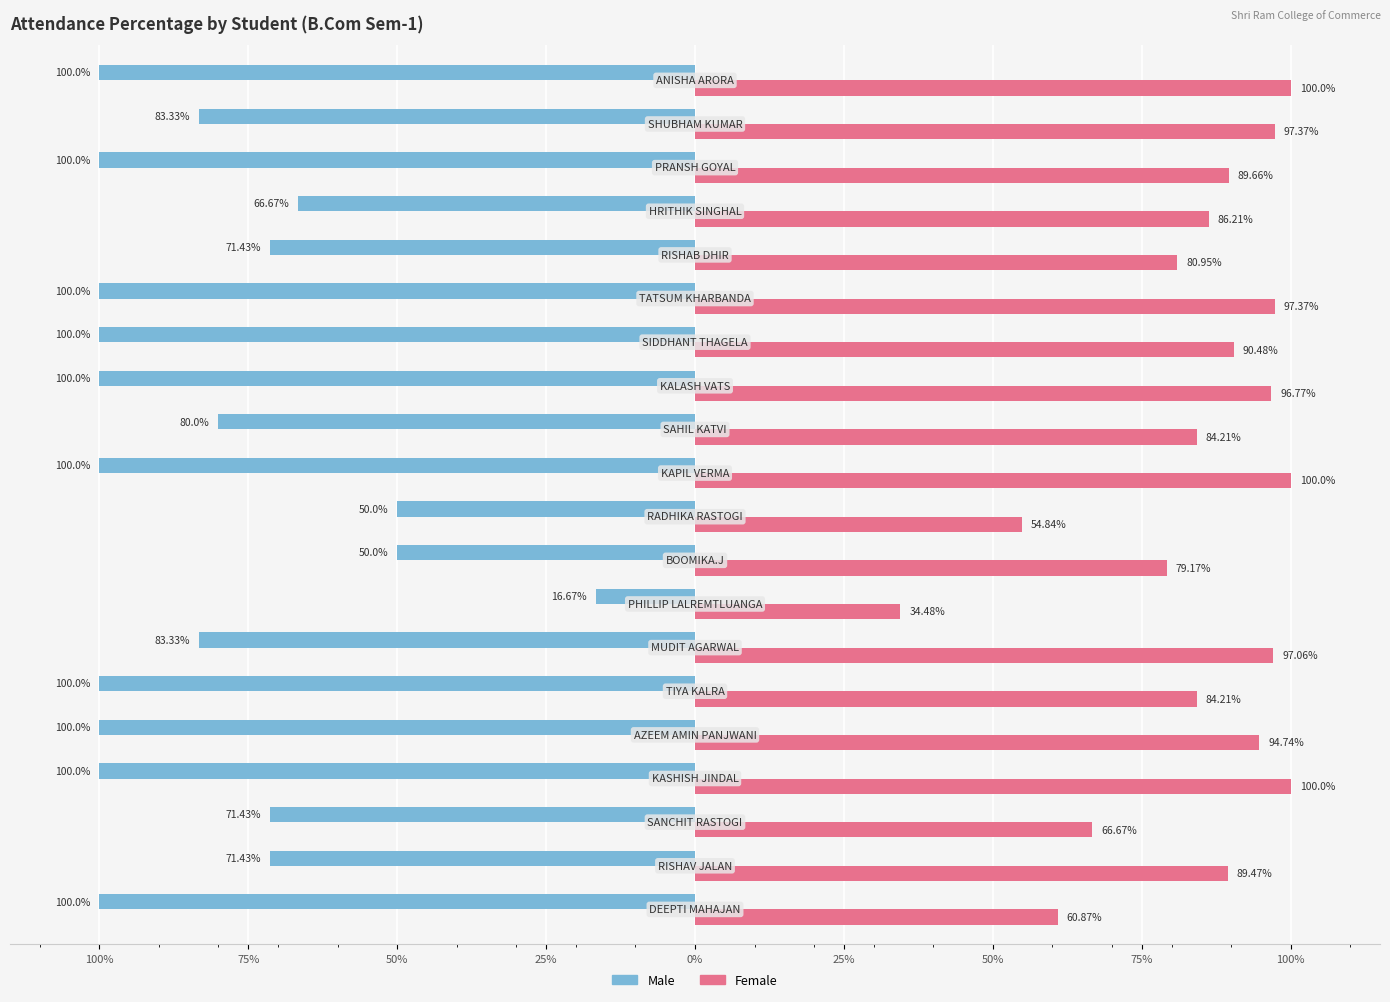

What are all the series names shown in the legend?

Male, Female